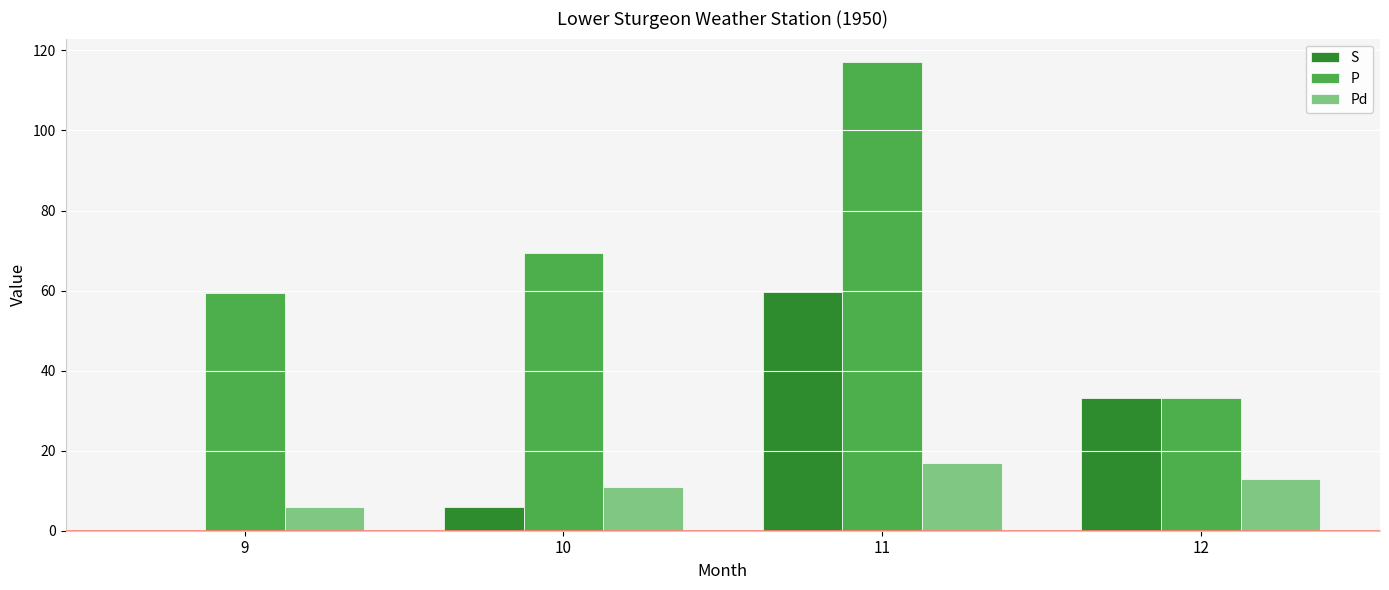

Count the number of categories in the chart.

4